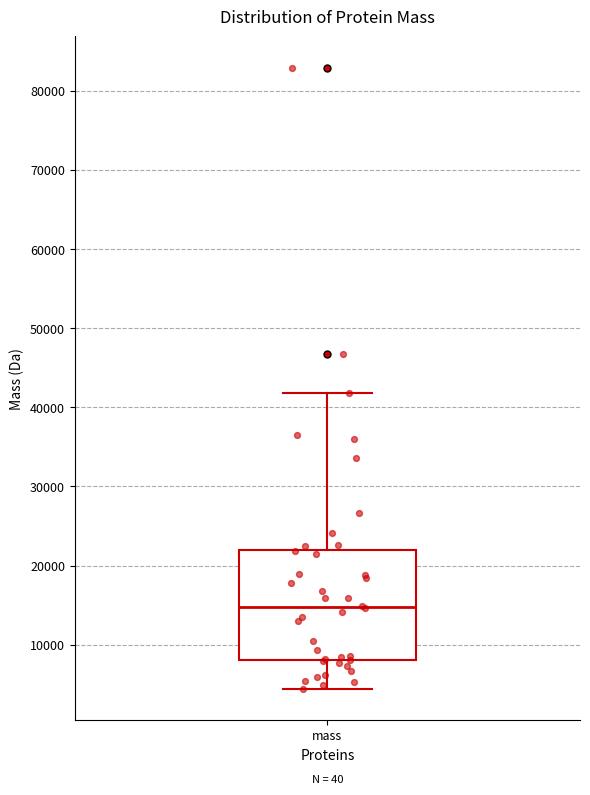

Read this box plot against the y-axis: the position of the median line, the range covered by the box, and the ends of both whiskers. The values are not printed on the chart, so give them approximately, as read against the axis.

median 15000, box 8000 to 22000, whiskers 4000 to 42000